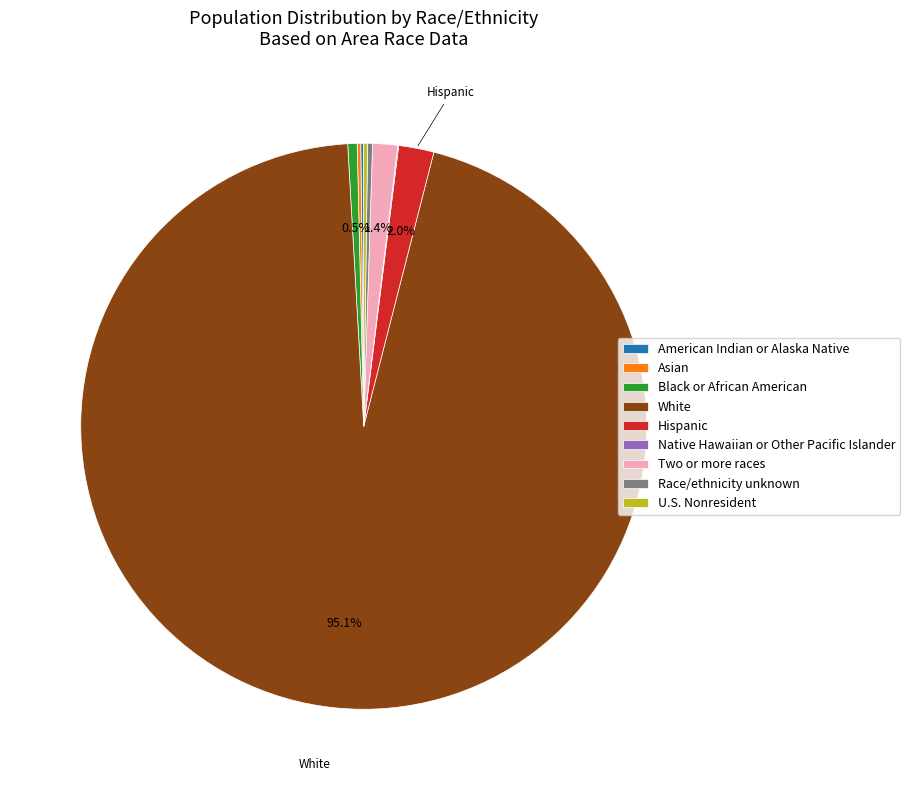

Which slice represents more than half of the pie?

White